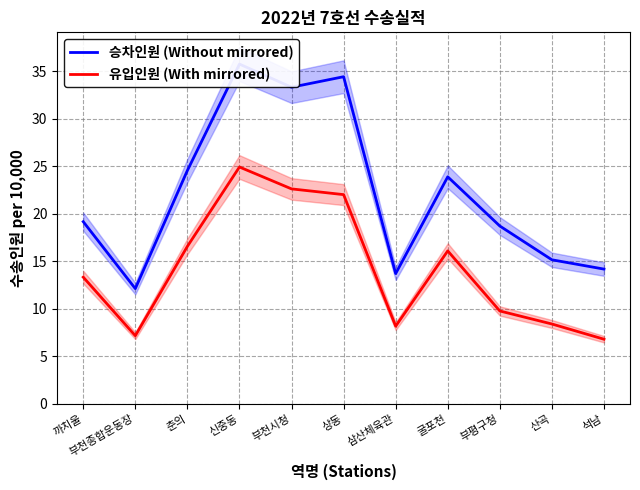

Which series has the largest total across all categories?

승차인원 (Without mirrored)